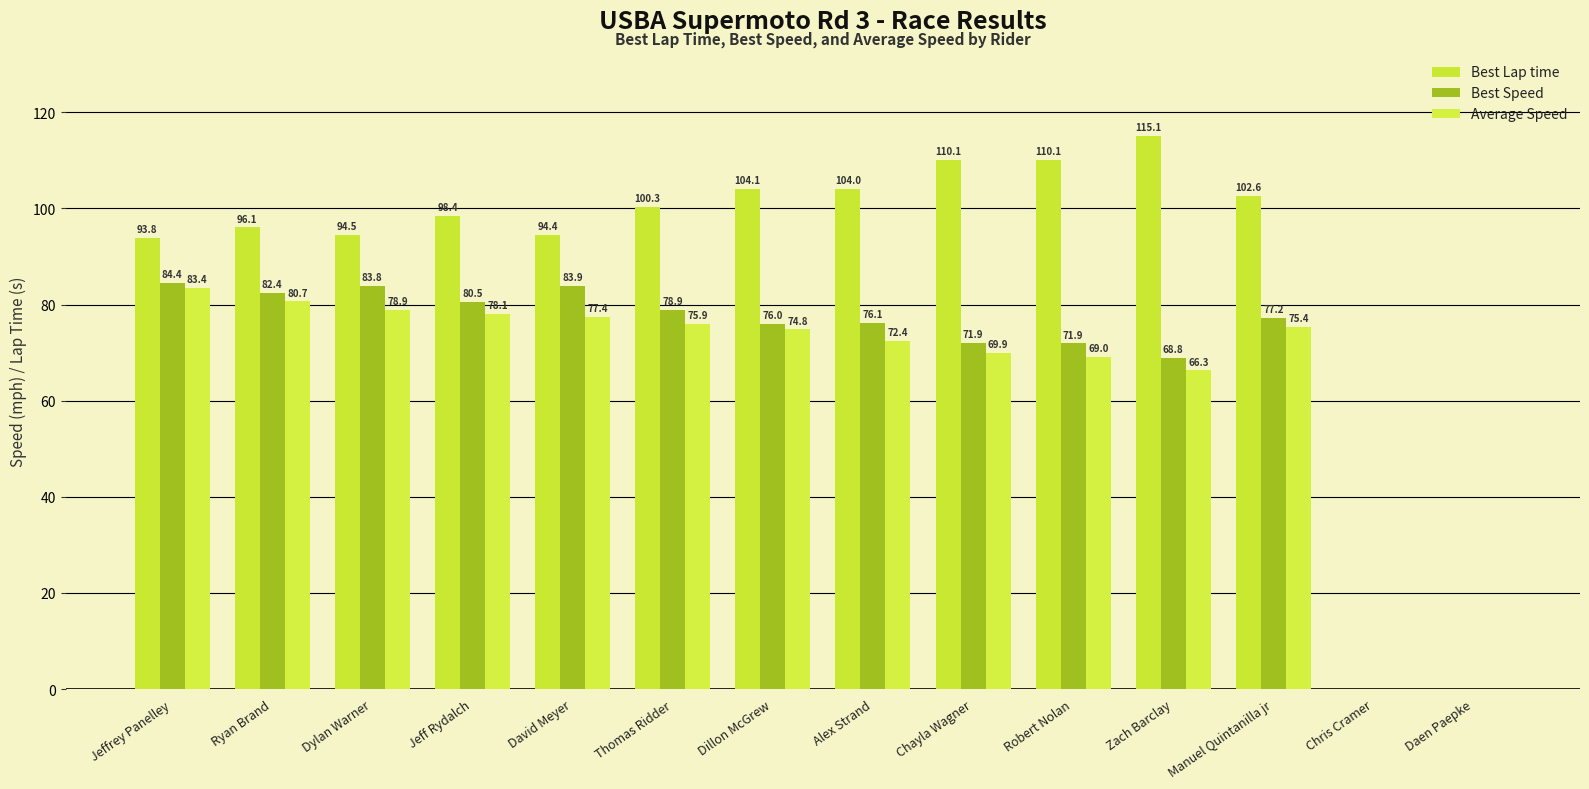

Reading left to right, what are all the values shown in this chart?

Best Lap time: 93.8	96.1	94.5	98.4	94.4	100.3	104.1	104.0	110.1	110.1	115.1	102.6	0.0	0.0
Best Speed: 84.4	82.4	83.8	80.5	83.9	78.9	76.0	76.1	71.9	71.9	68.8	77.2	0.0	0.0
Average Speed: 83.4	80.7	78.9	78.1	77.4	75.9	74.8	72.4	69.9	69.0	66.3	75.4	0.0	0.0